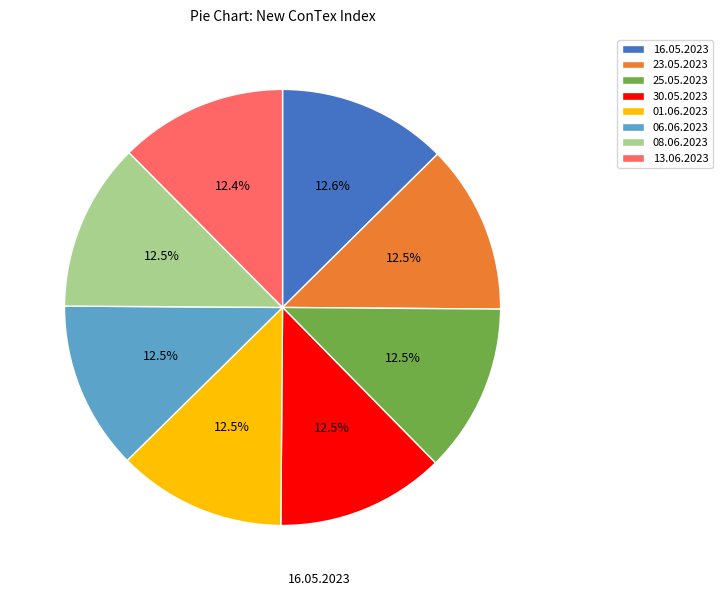

Approximately how many times larger is the value at 16.05.2023 compared to 06.06.2023?

1.0